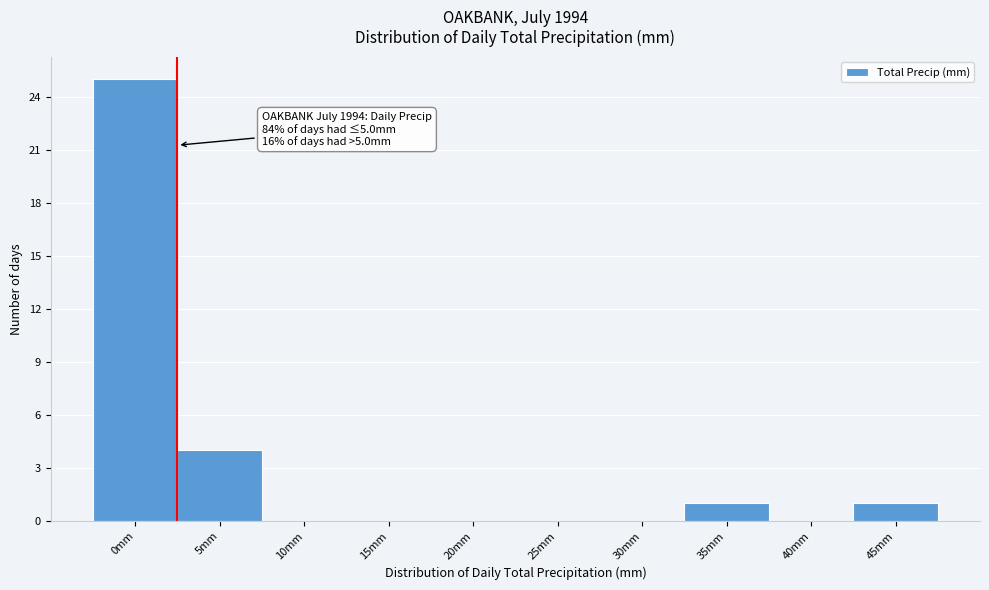

Reading left to right, list all the values displayed in this chart.

0mm=25	5mm=4	10mm=0	15mm=0	20mm=0	25mm=0	30mm=0	35mm=1	40mm=0	45mm=1